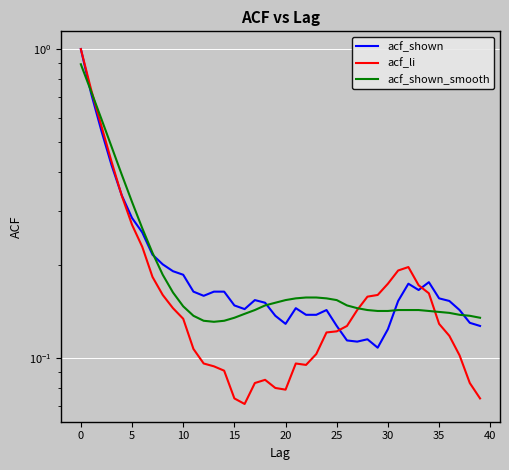

List the series in order of their peak value, highest first.

acf_shown, acf_li, acf_shown_smooth